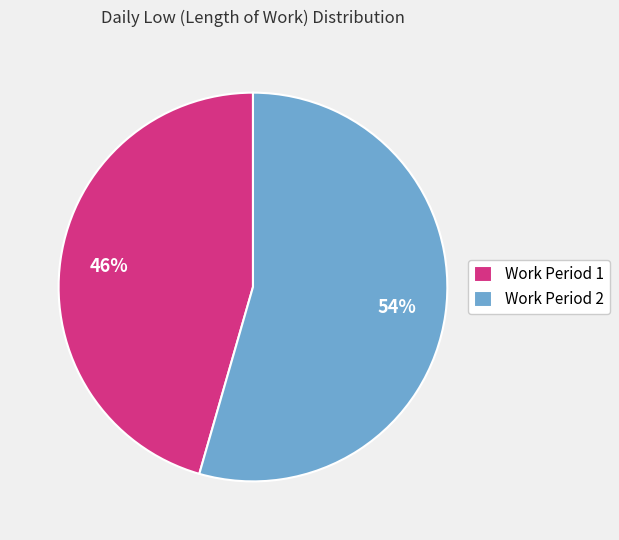

Which category has the smallest portion of the pie?

Work Period 1